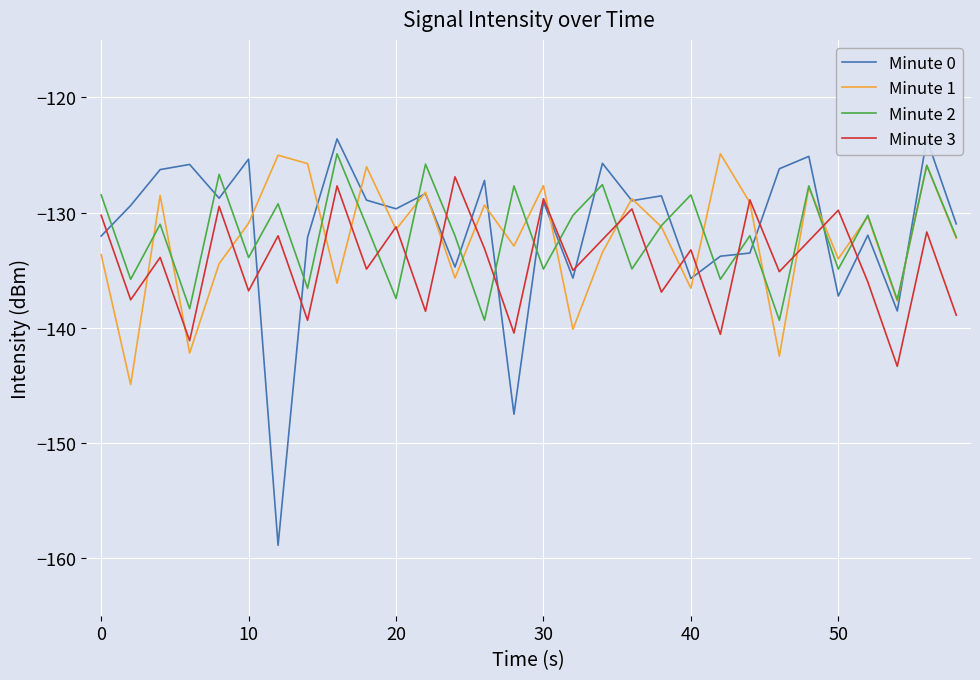

How many times do Minute 2 and Minute 3 cross each other?

12